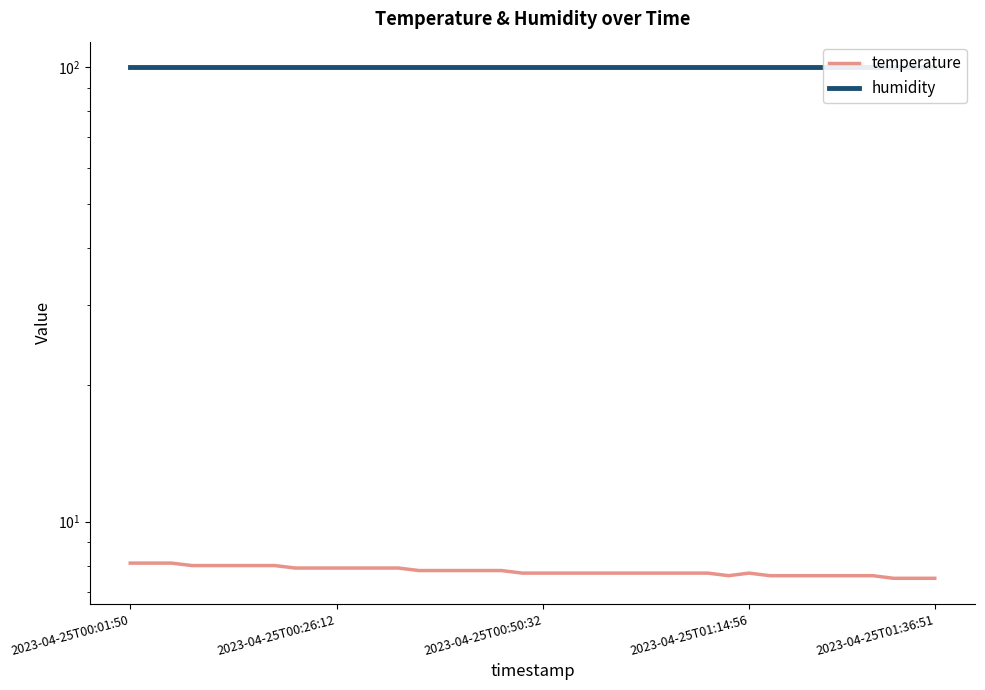

Rank the series by their maximum value, from highest to lowest.

humidity, temperature